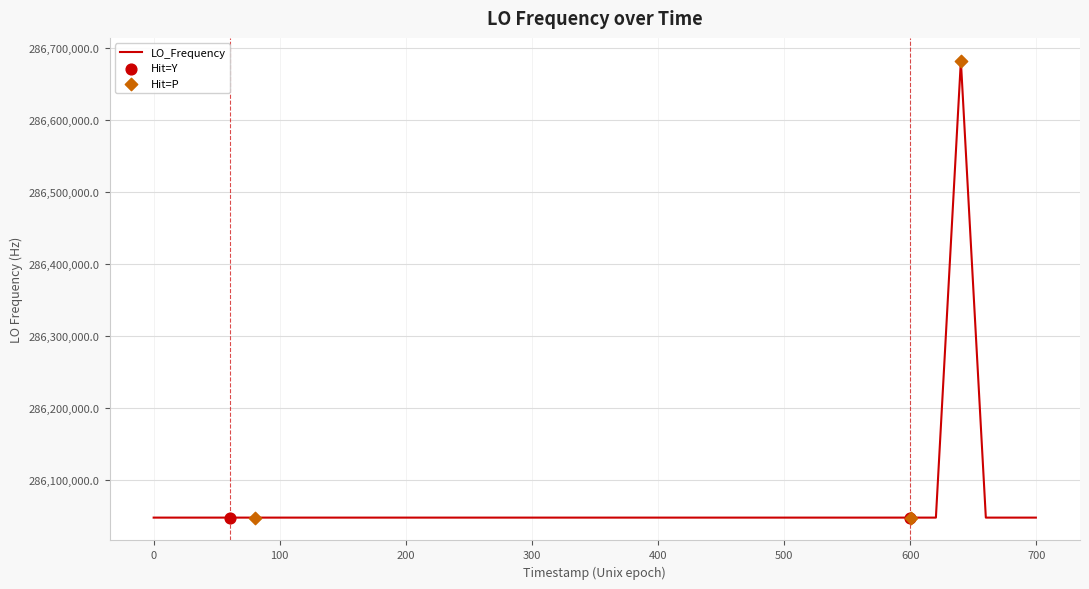

What is the greatest value displayed?

286682704.1